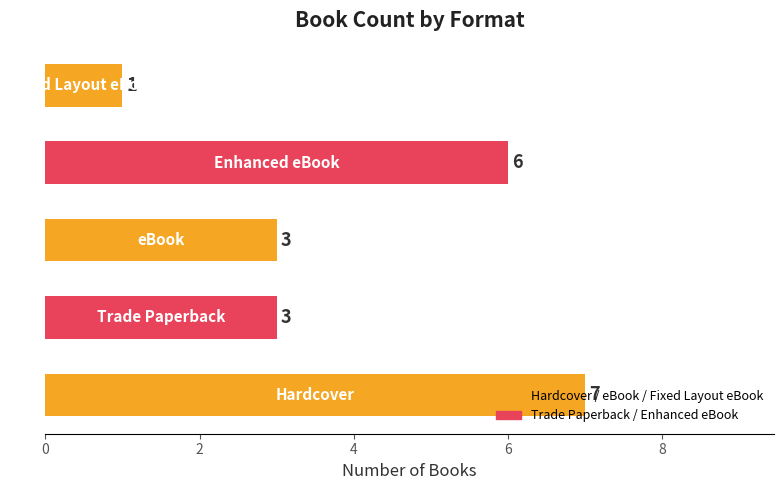

How many values are below 3?

1